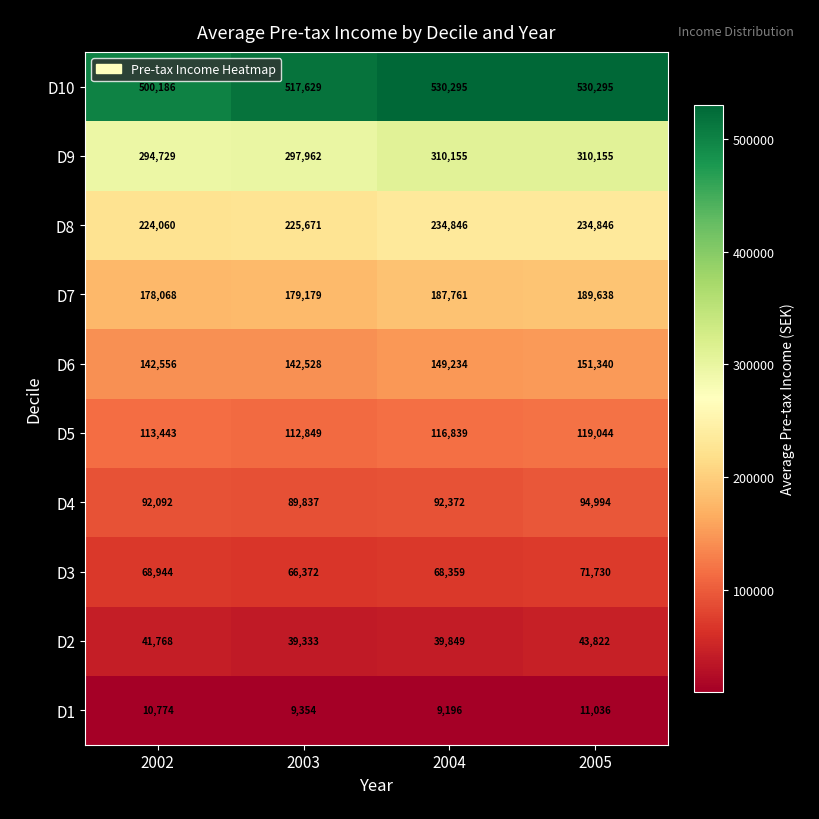

Read the D5 value at 2005.

119044